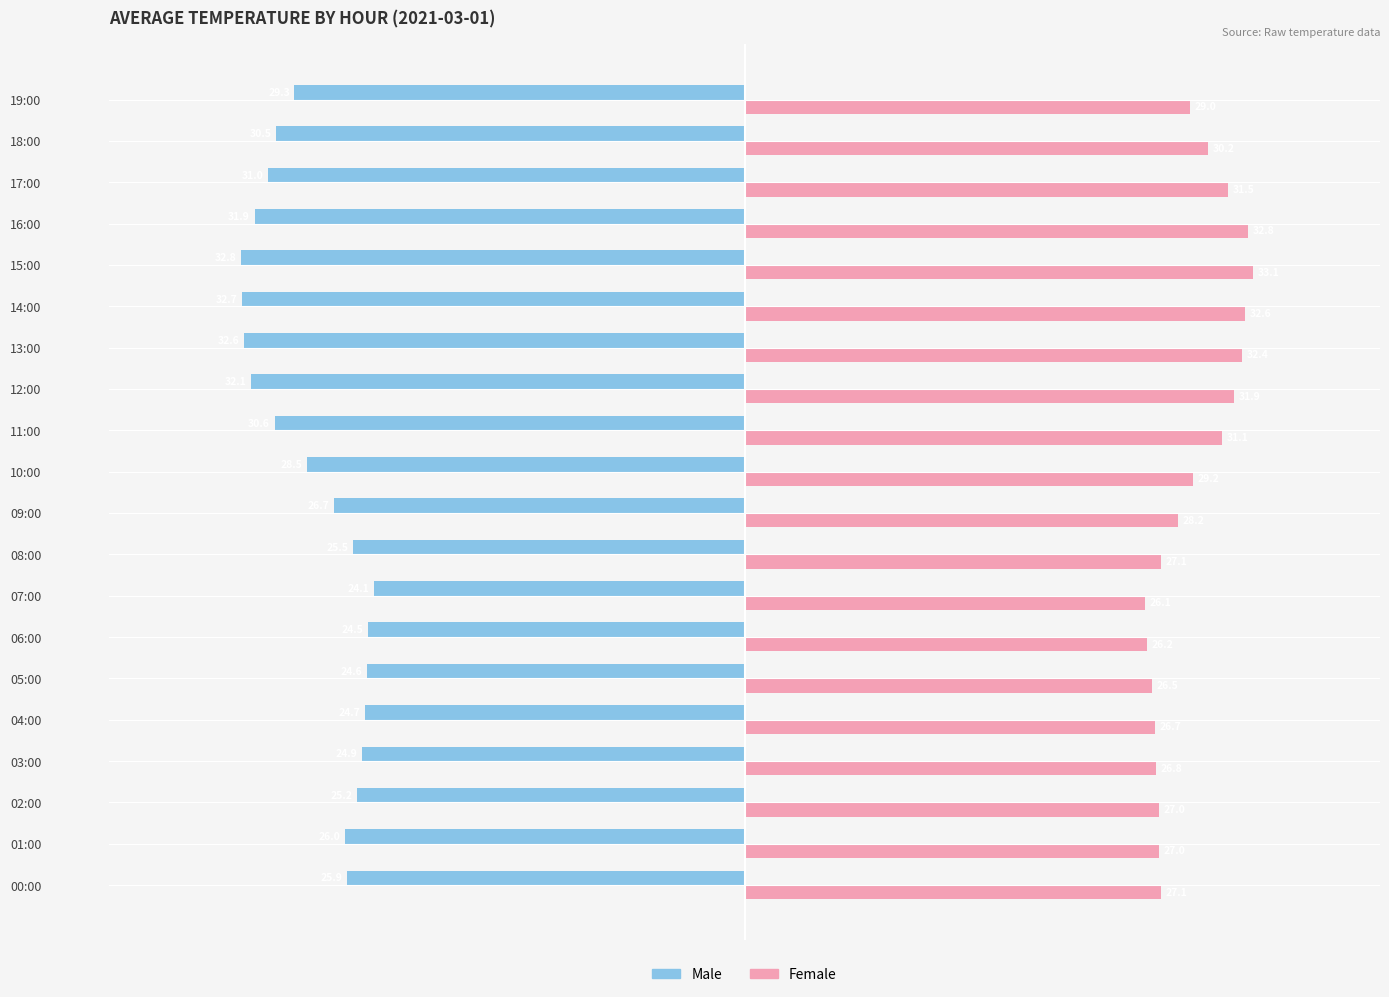

Which category has the lowest value across all series?

15:00